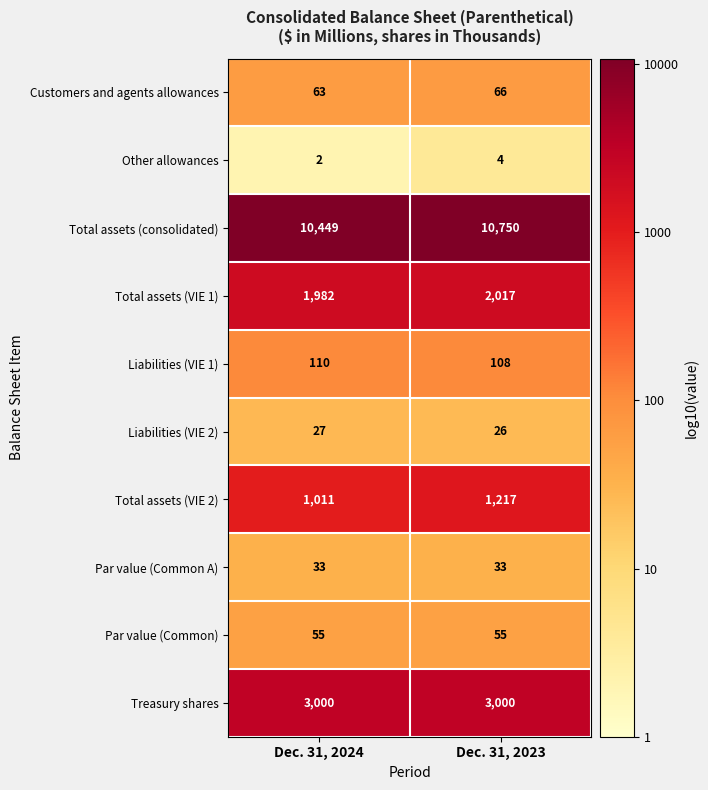

Reading left to right, extract all data points from this chart.

Customers and agents allowances: Dec. 31, 2024=63	Dec. 31, 2023=66
Other allowances: Dec. 31, 2024=2	Dec. 31, 2023=4
Total assets (consolidated): Dec. 31, 2024=10449	Dec. 31, 2023=10750
Total assets (VIE 1): Dec. 31, 2024=1982	Dec. 31, 2023=2017
Liabilities (VIE 1): Dec. 31, 2024=110	Dec. 31, 2023=108
Liabilities (VIE 2): Dec. 31, 2024=27	Dec. 31, 2023=26
Total assets (VIE 2): Dec. 31, 2024=1011	Dec. 31, 2023=1217
Par value (Common A): Dec. 31, 2024=33	Dec. 31, 2023=33
Par value (Common): Dec. 31, 2024=55	Dec. 31, 2023=55
Treasury shares: Dec. 31, 2024=3000	Dec. 31, 2023=3000